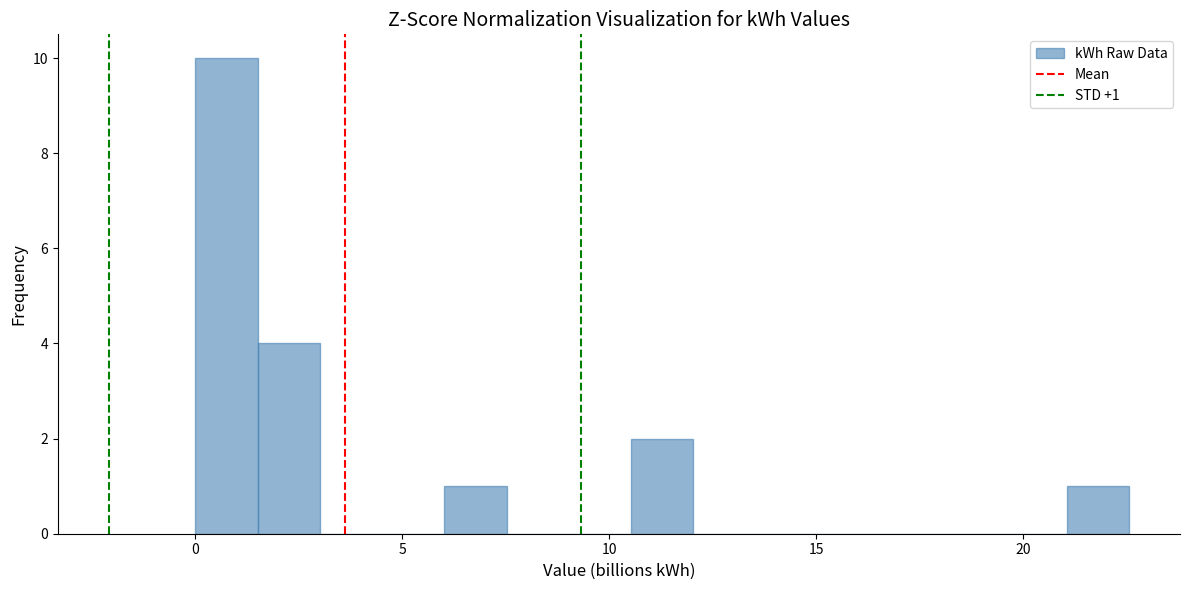

Read against the x-axis, roughly where is the centre of the tallest bar?

1.0